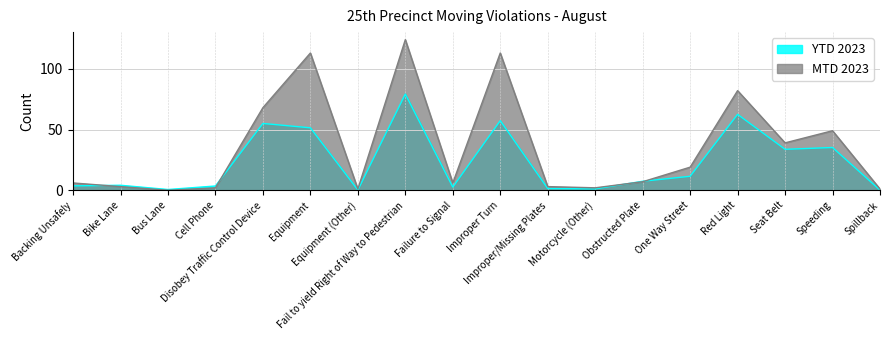

Is it true that MTD 2023 equals 40.3 at Disobey Traffic Control Device?

False